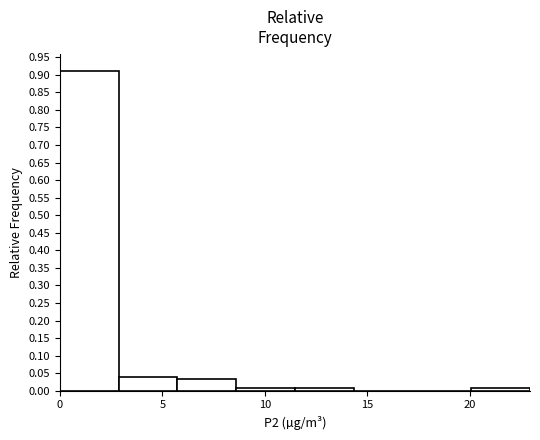

What is the height of the bar covering 5.5 to 8.5 on the x-axis? Neither the bar edges nor the heights are printed on the chart, so give them approximately, as read against the axes.

0.030